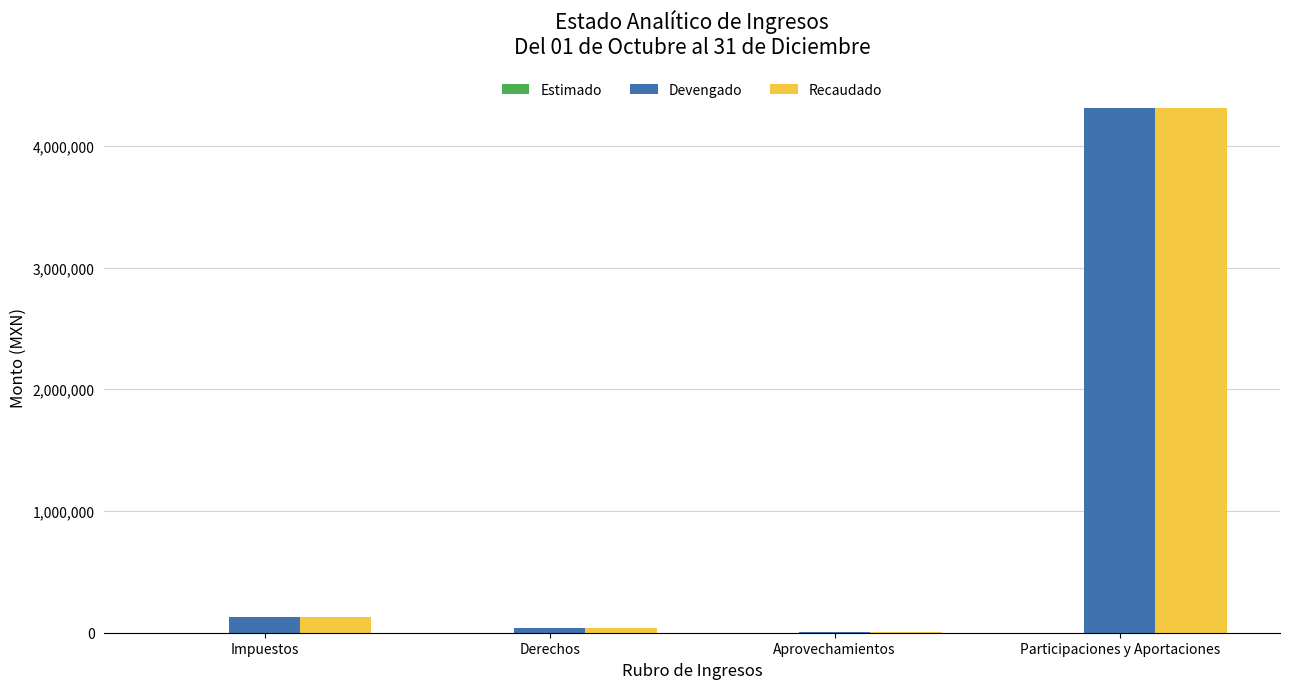

Is it true that Devengado equals 5648.2 at Aprovechamientos?

True